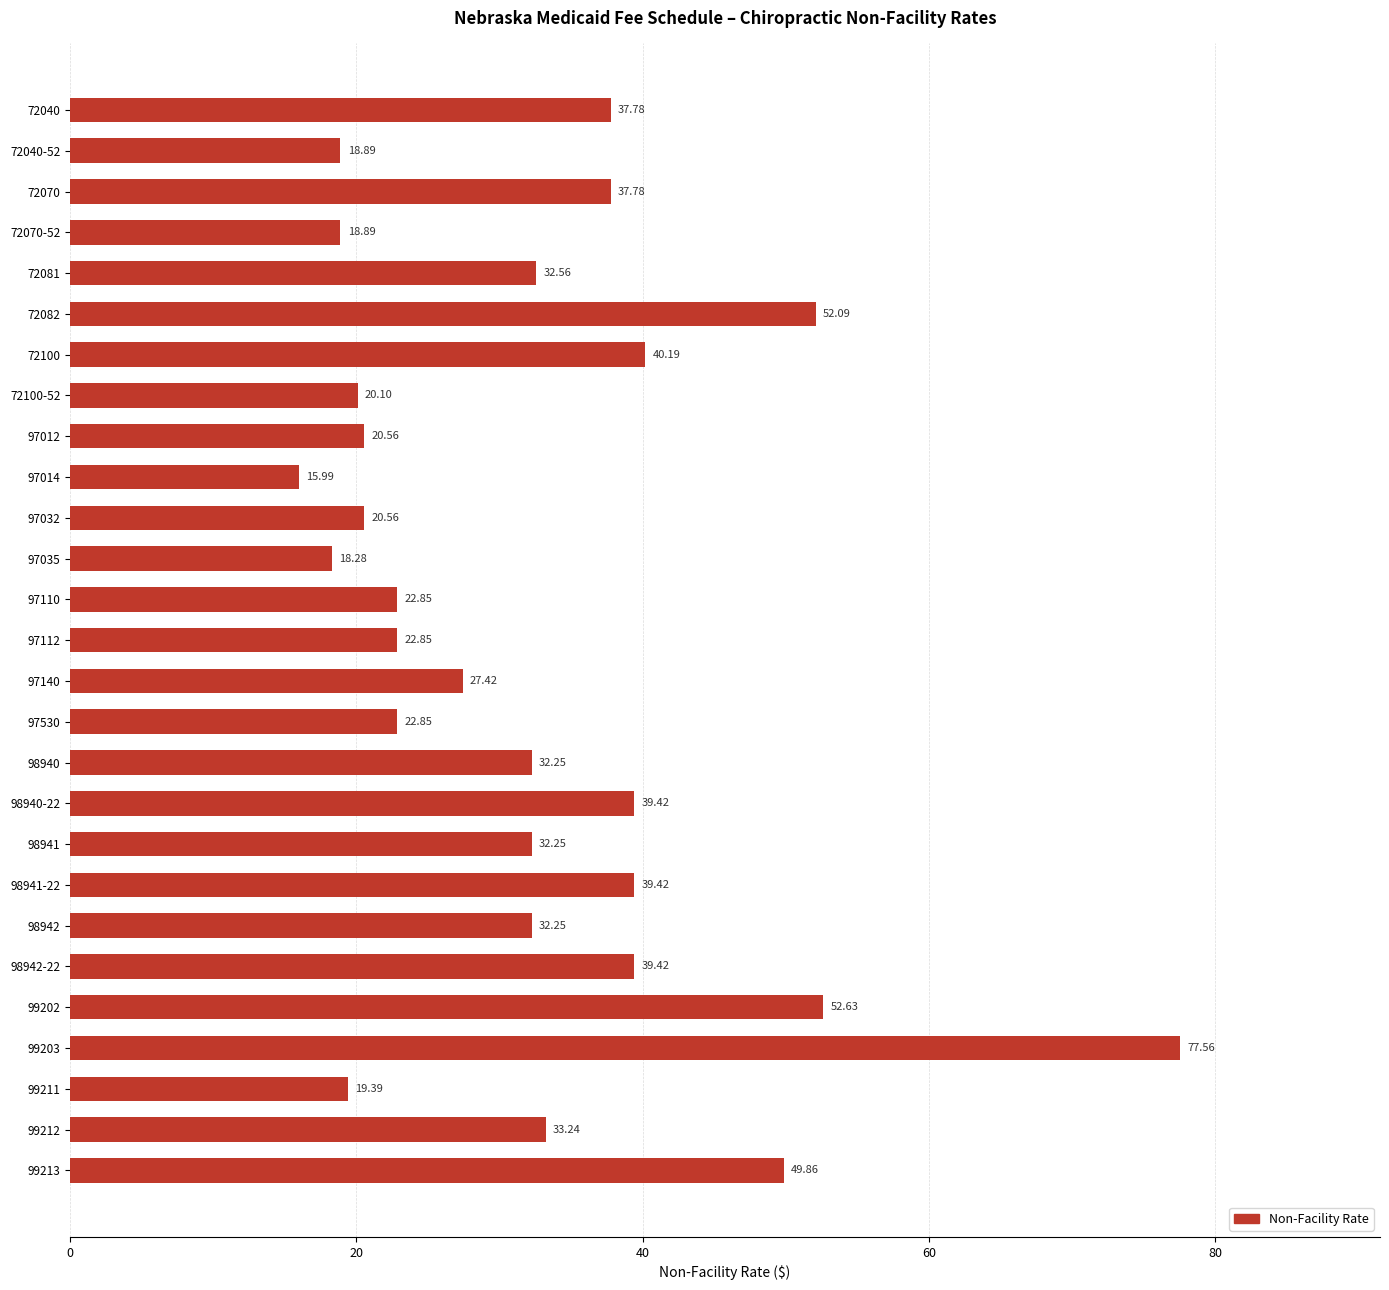

Which has a higher value, 97032 or 98941?

98941